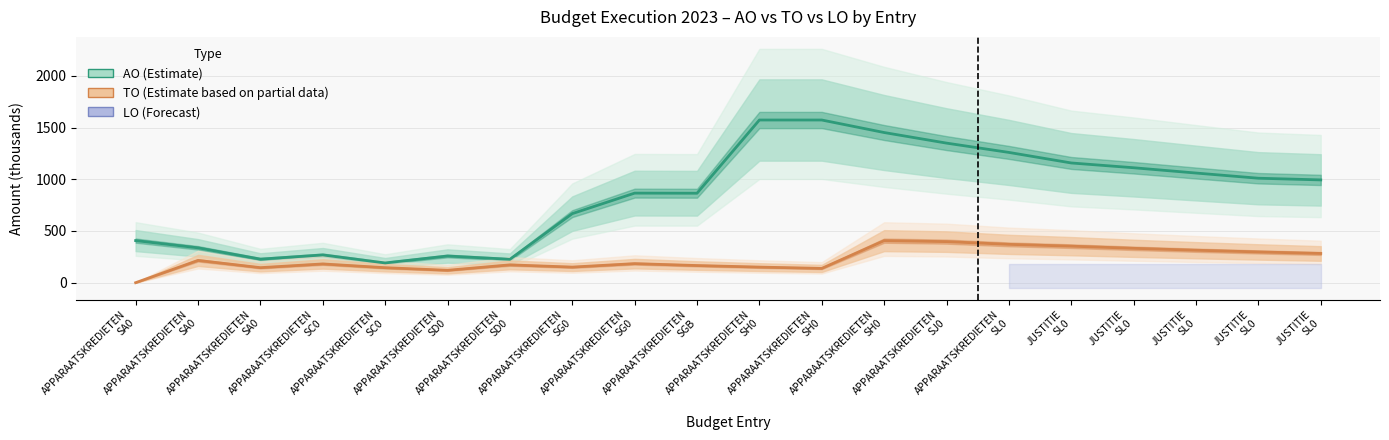

True or false: AO (Estimate) and TO (Estimate based on partial data) intersect in this chart.

False